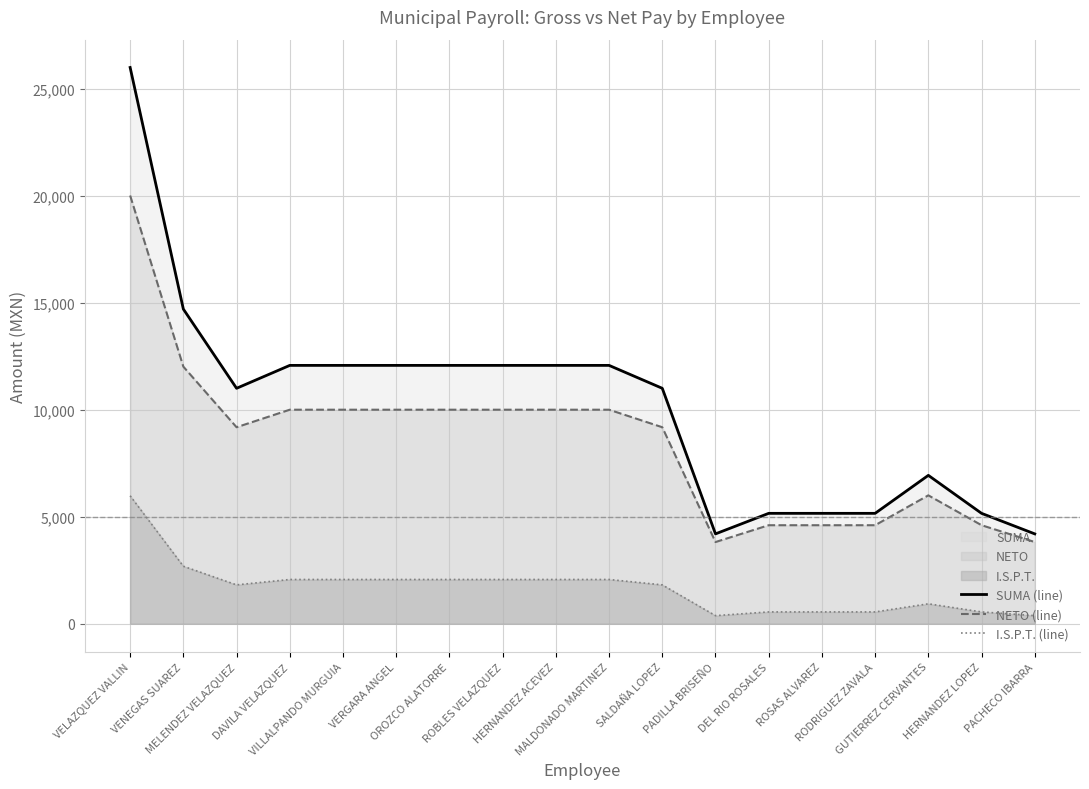

Which has a higher value, PACHECO IBARRA or HERNANDEZ LOPEZ?

HERNANDEZ LOPEZ